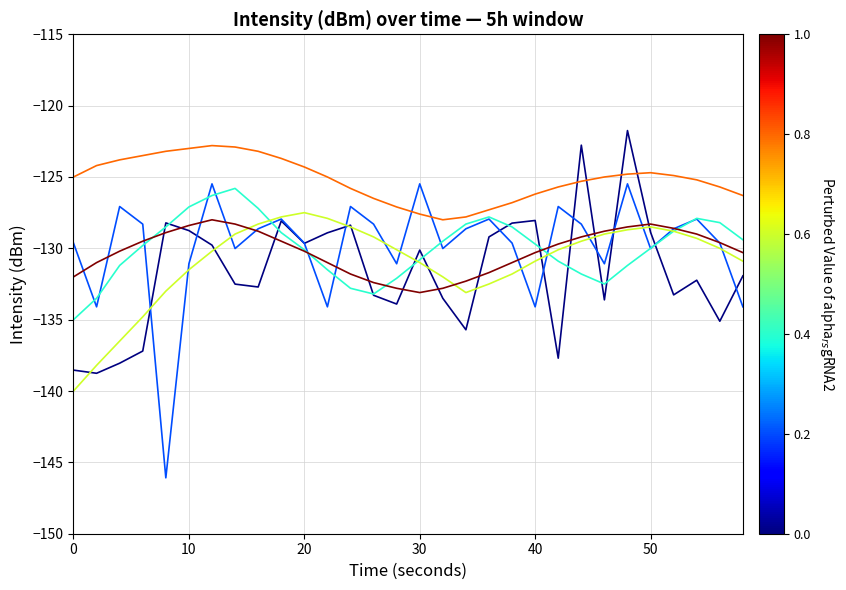

What is the greatest value displayed?

-121.7